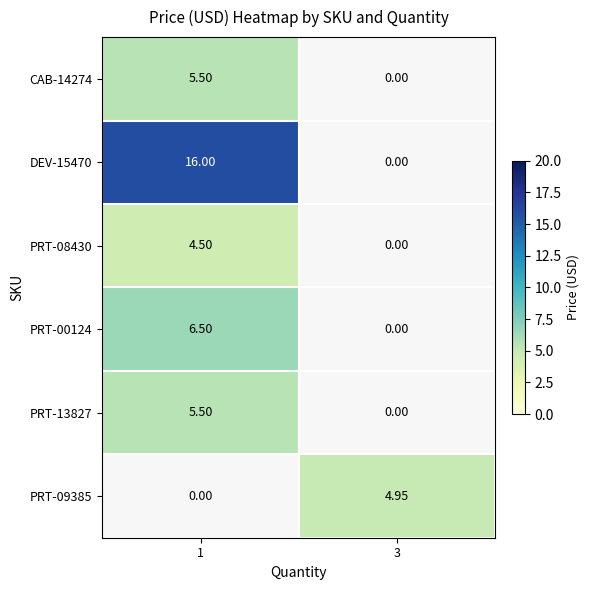

Which series changed the most between 1 and 3?

DEV-15470